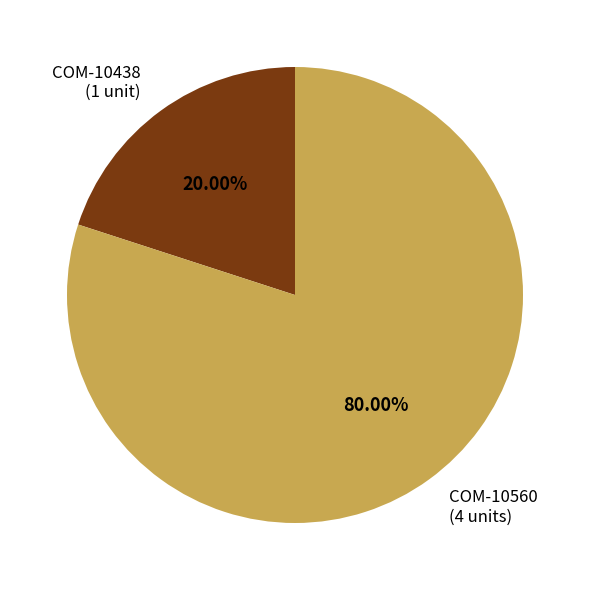

Which category accounts for the majority?

COM-10560